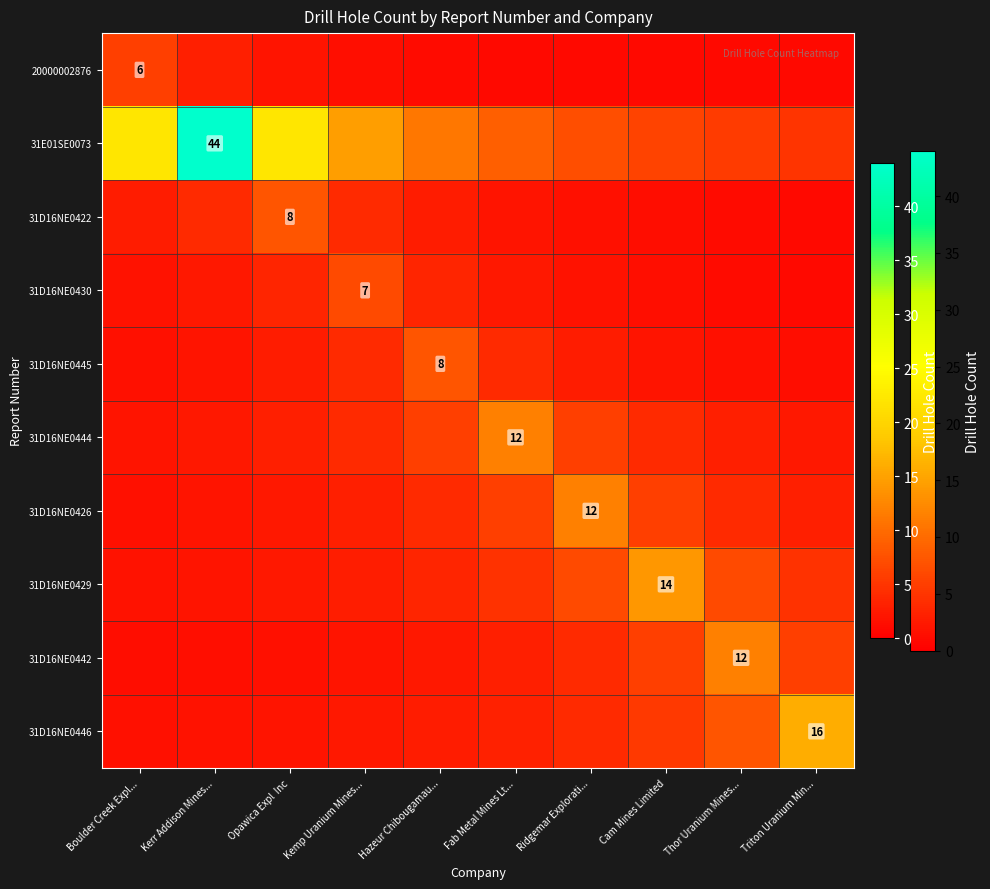

Which has a higher value, Kemp Uranium Mines... or Kerr Addison Mines...?

Kerr Addison Mines...